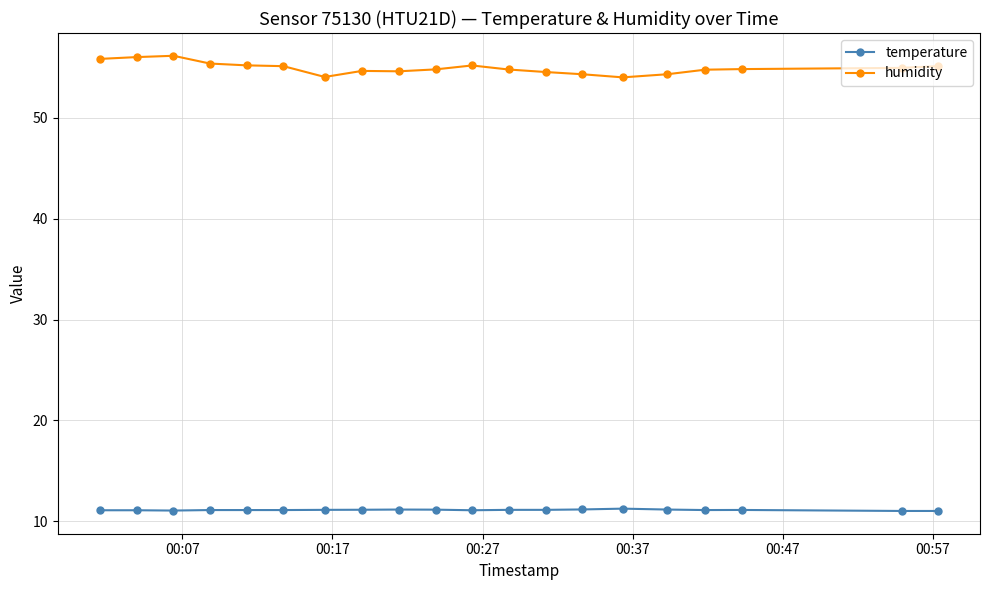

What is the value of the temperature point at the 2nd from the left?

11.1